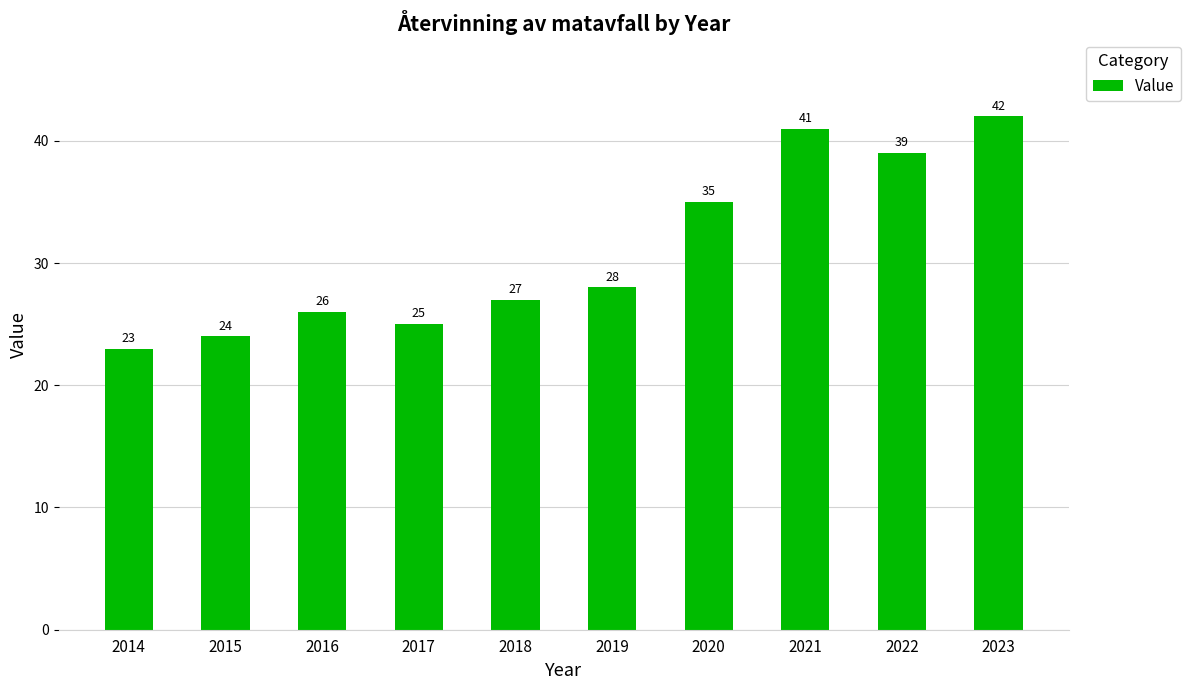

What is the sum of the values at 2020 and 2021?

76